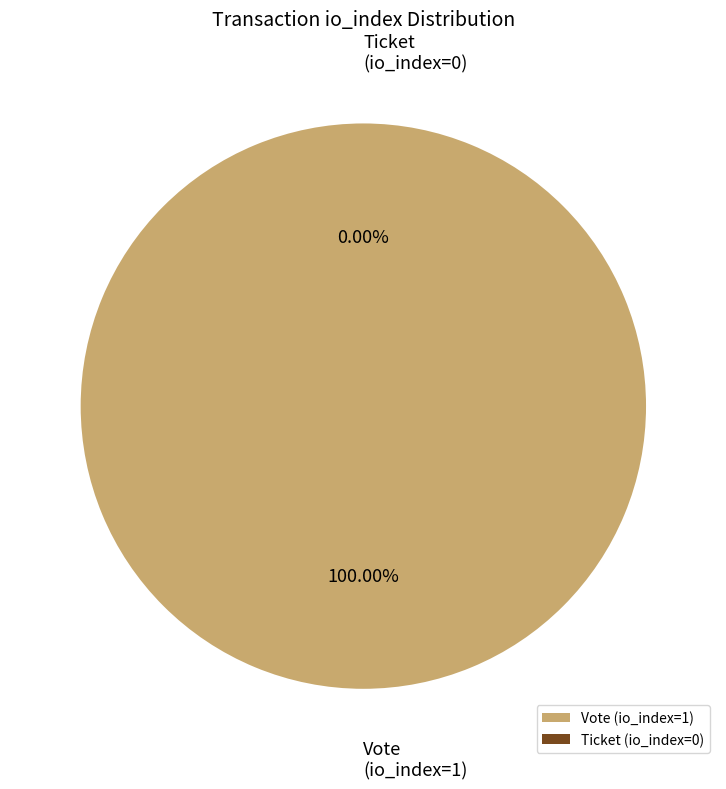

Between Ticket (io_index=0) and Vote (io_index=1), which is larger?

Vote (io_index=1)